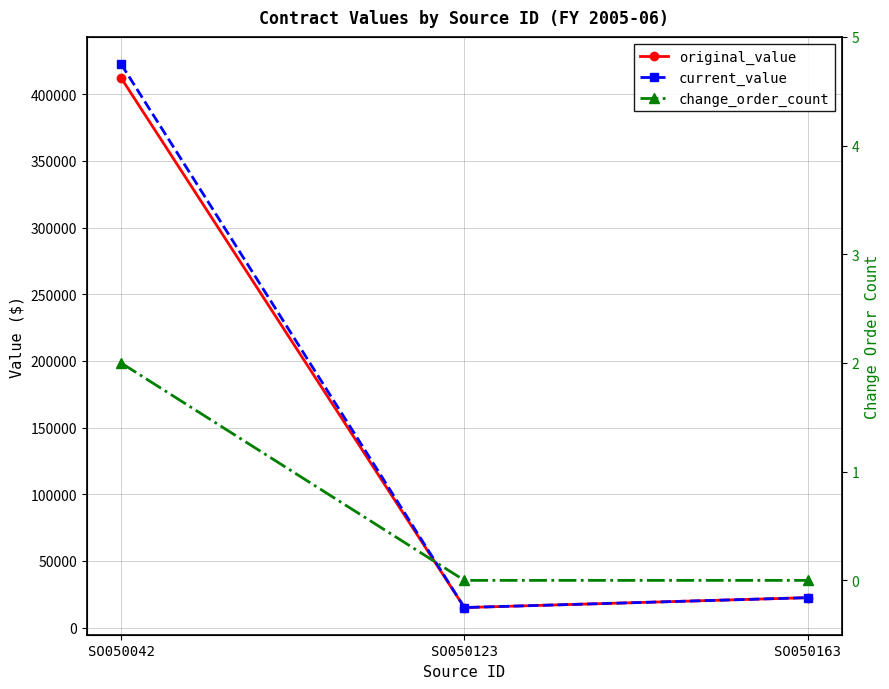

What is the maximum value for original_value?

412284.0